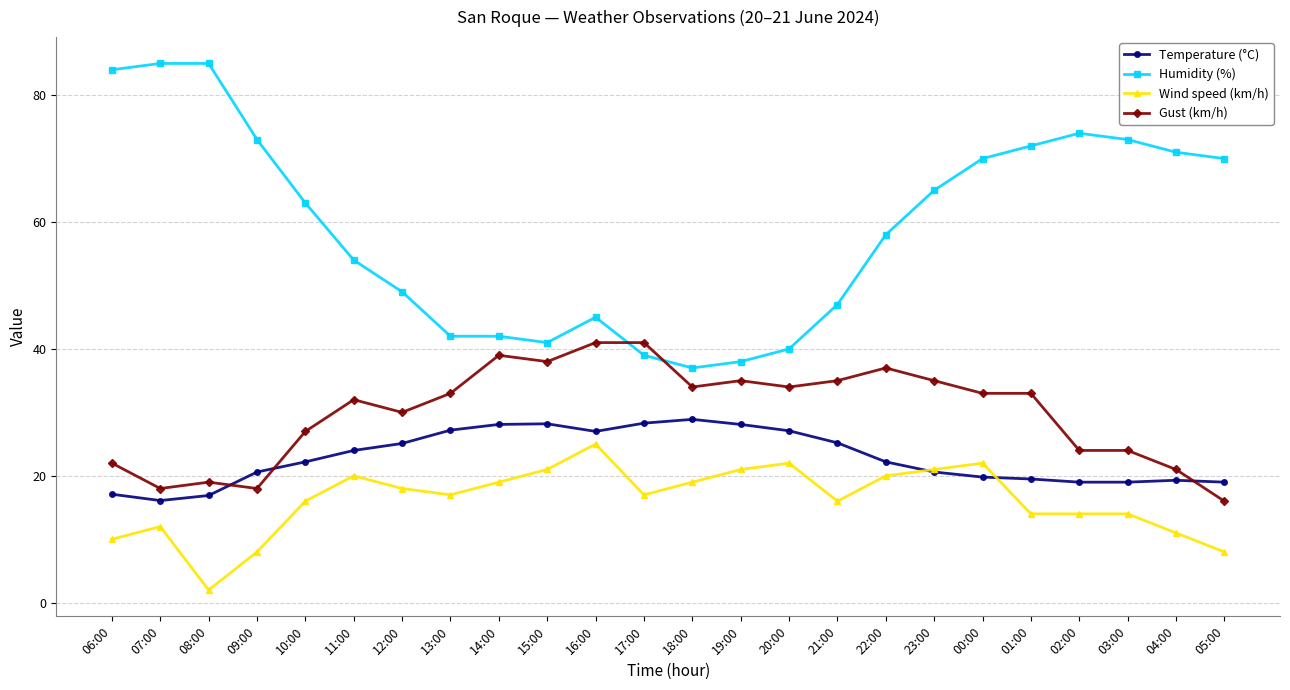

List the series in order of their peak value, lowest first.

Wind speed (km/h), Temperature (°C), Gust (km/h), Humidity (%)